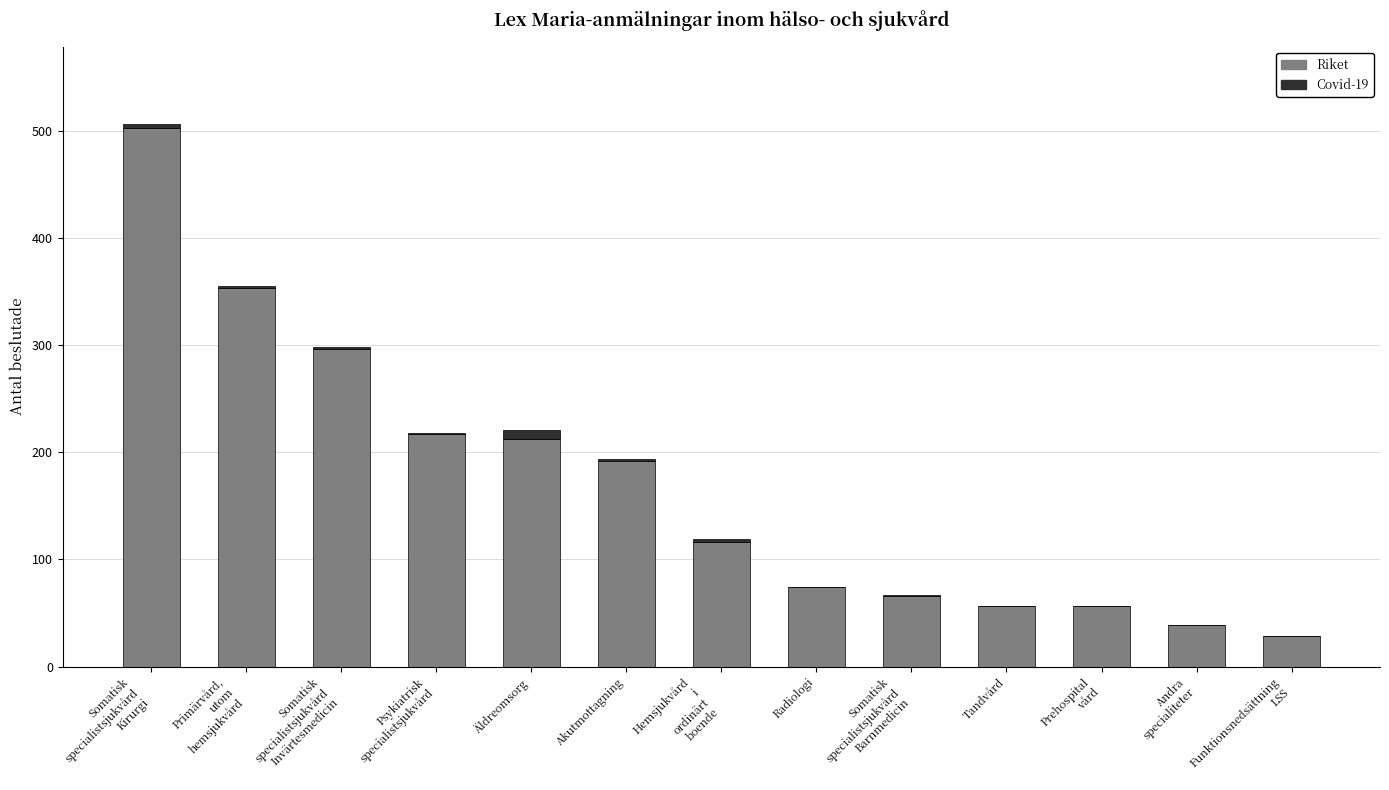

What is the highest value of the Riket series?

503